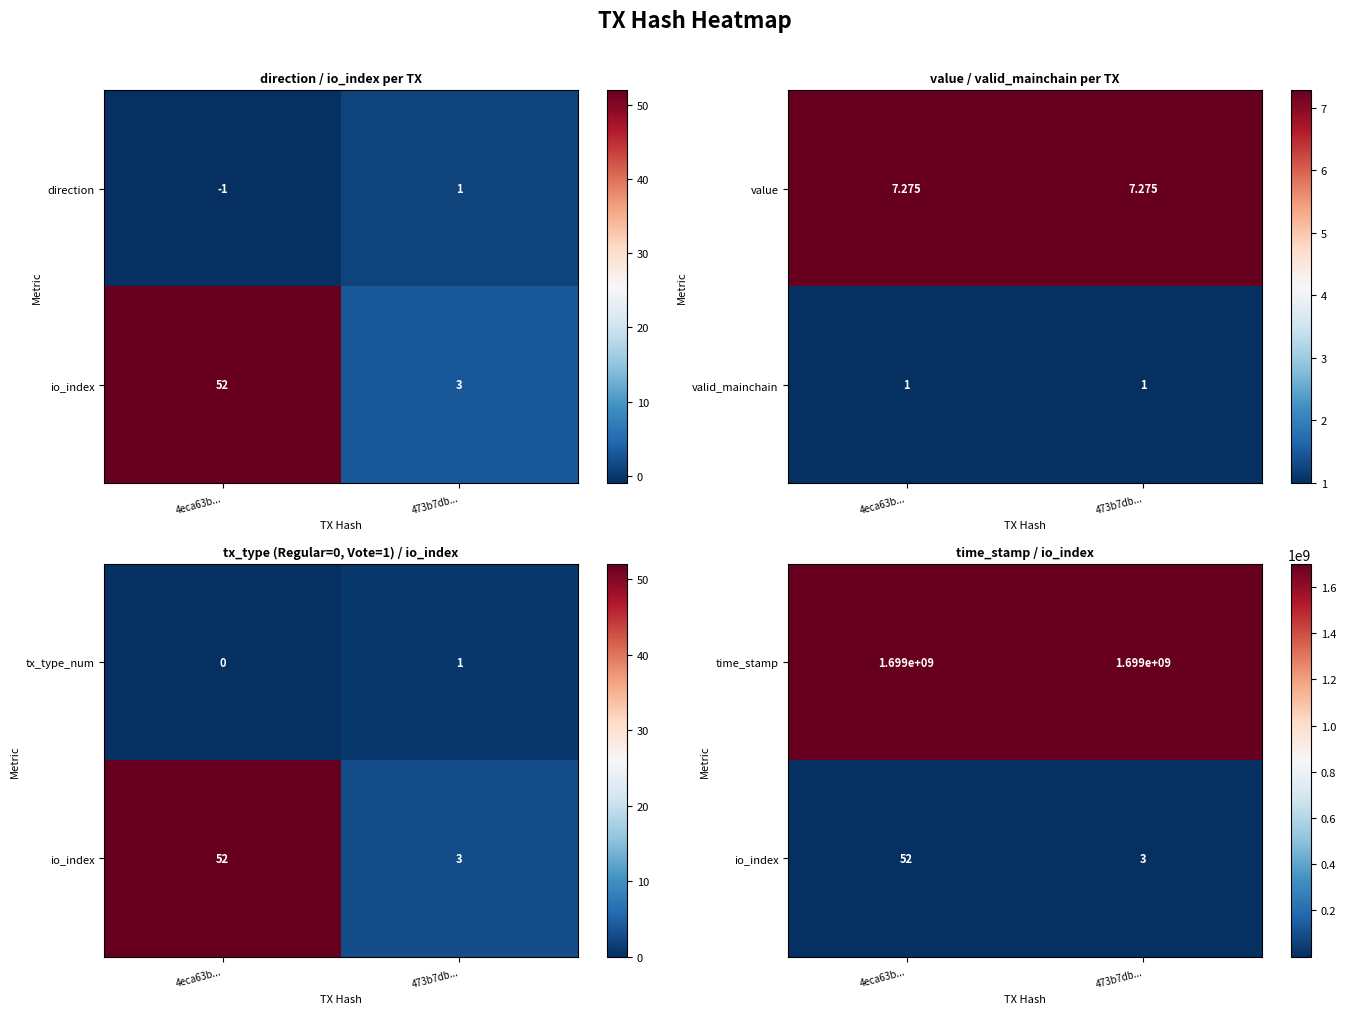

At which category is the sum across all series the highest?

4eca63b...